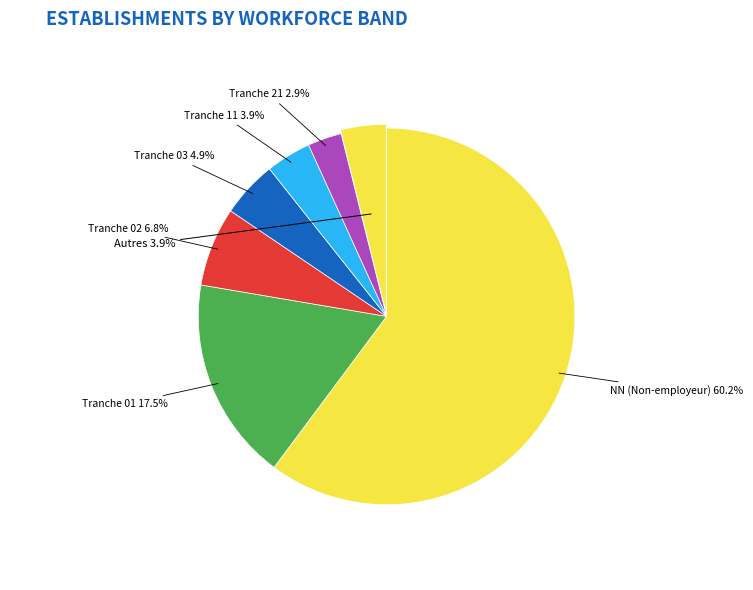

What is the largest slice in the pie chart?

NN (Non-employeur)